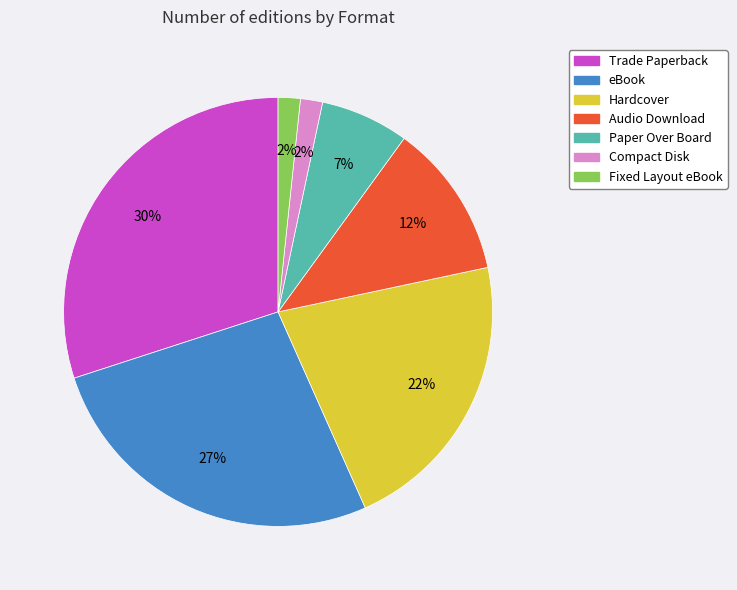

Which category has the biggest portion of the pie?

Trade Paperback